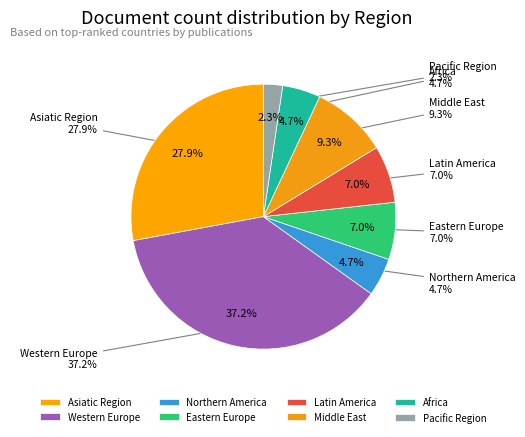

To the nearest percent, what portion does Middle East represent?

9%